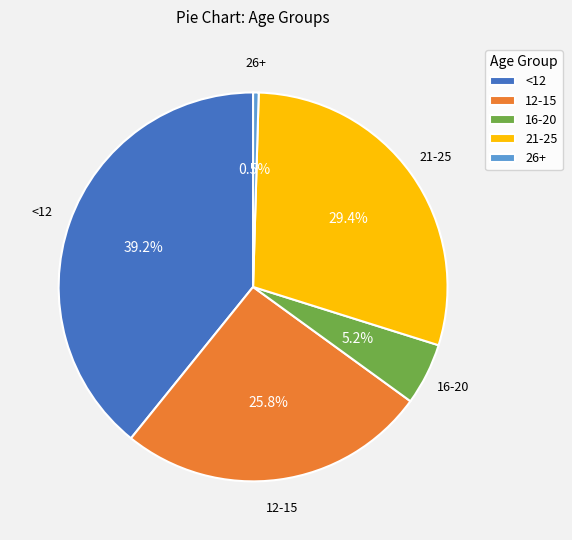

Does 21-25 represent more than half of the total?

No